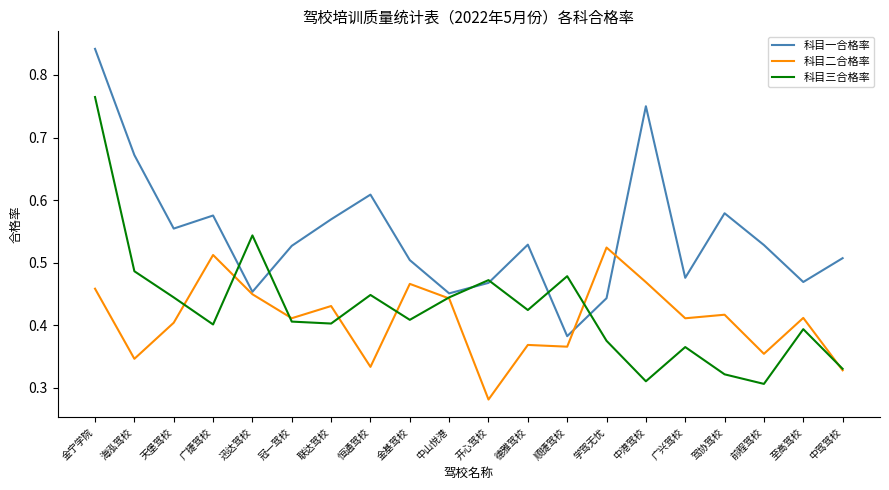

Count the number of data series in this chart.

3